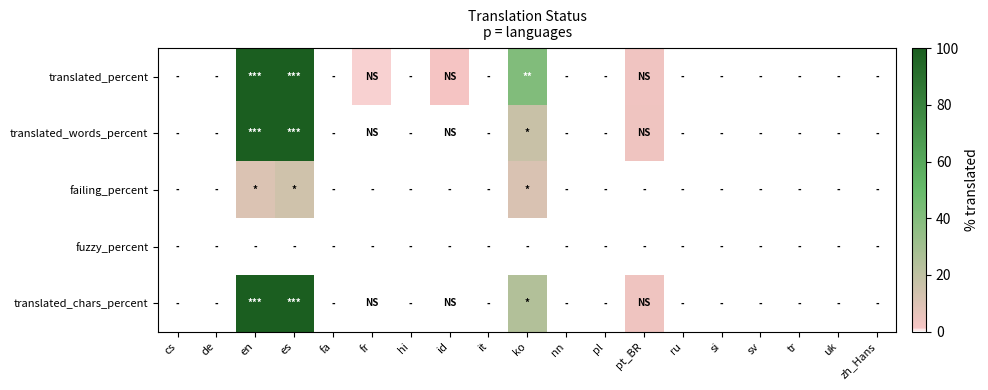

Which label corresponds to the smallest value in the chart?

cs